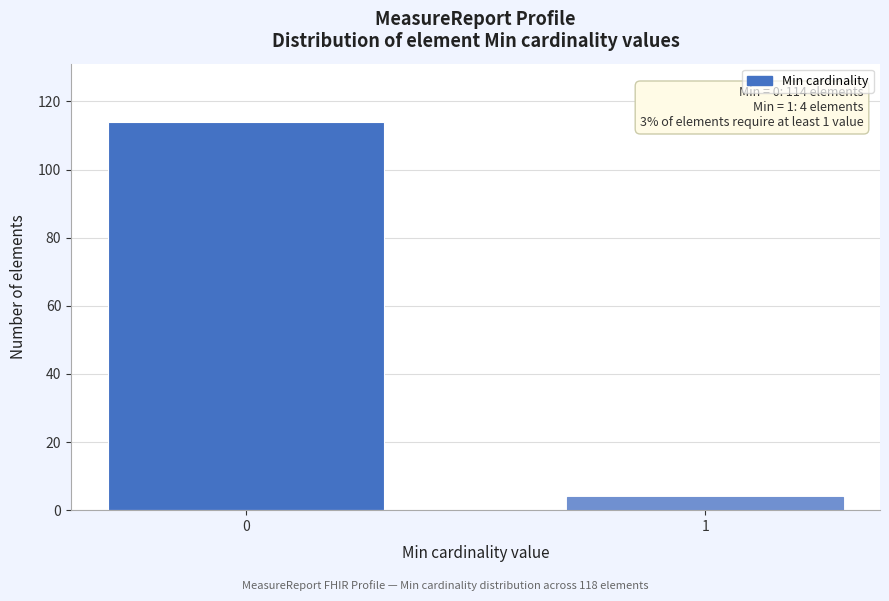

Reading left to right, what are all the values shown in this chart?

0=114	1=4